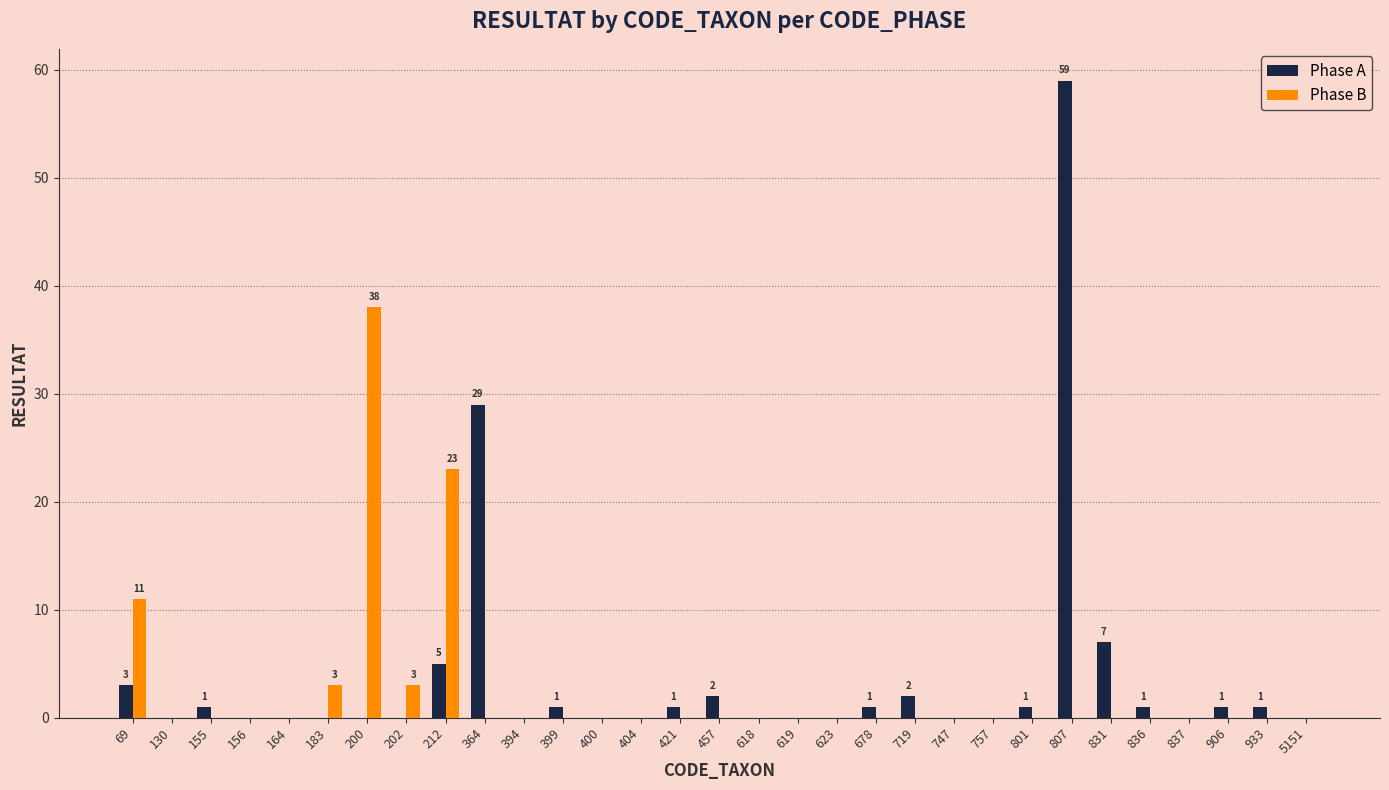

What are all the series names shown in the legend?

Phase A, Phase B